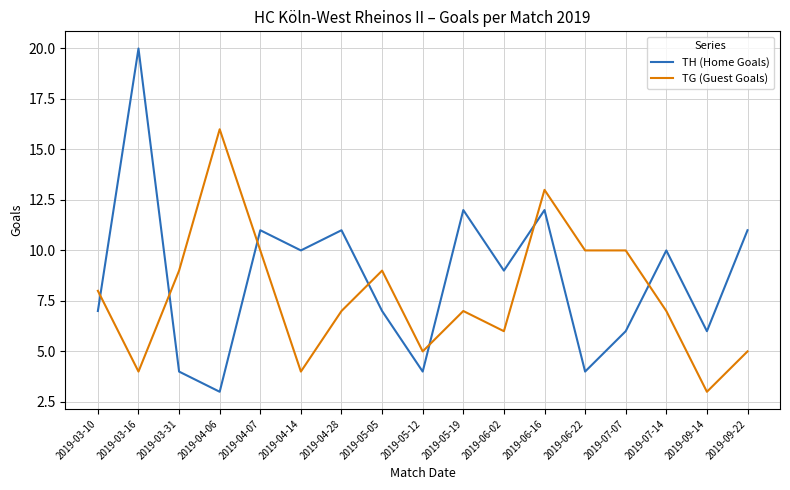

At which category does TH (Home Goals) reach its first local peak?

2019-03-16